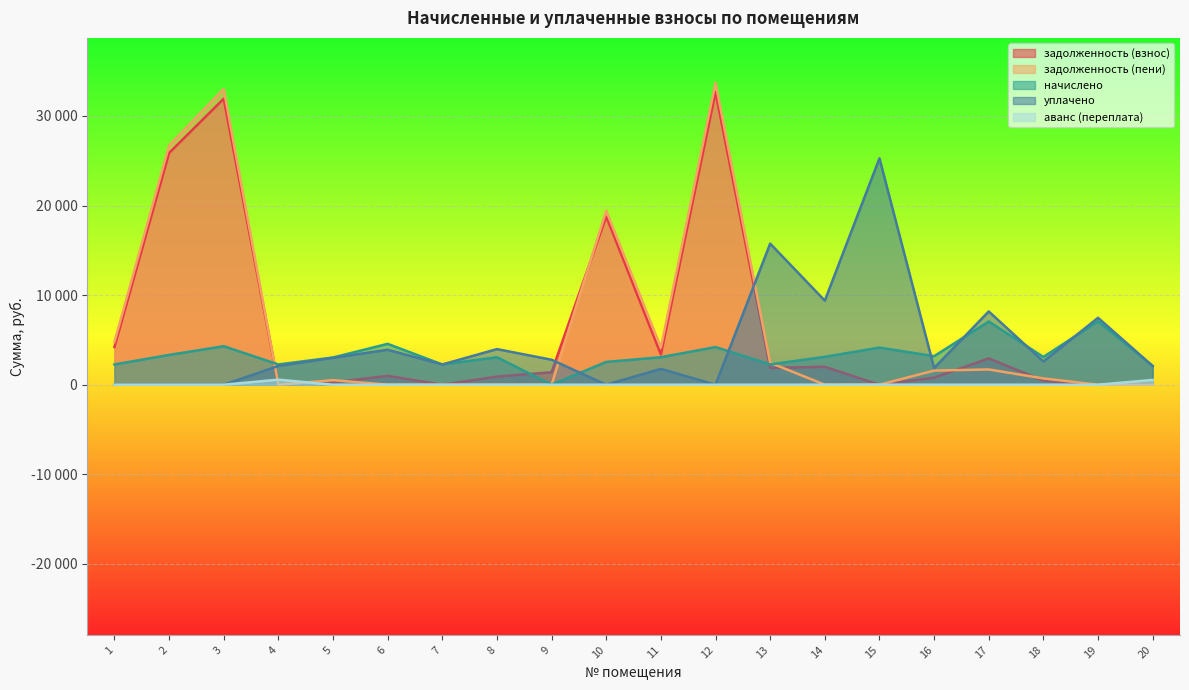

What are all the series names shown in the legend?

задолженность (взнос), задолженность (пени), начислено, уплачено, аванс (переплата)